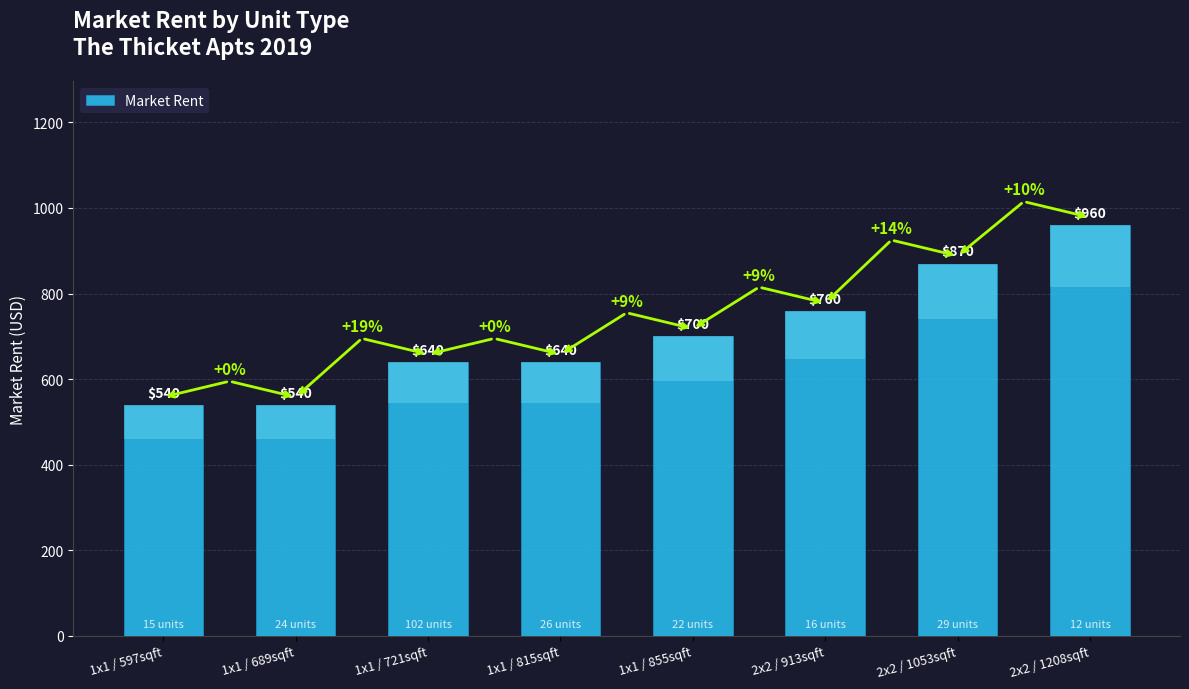

Reading left to right, what are all the values shown in this chart?

1x1 / 597sqft=540	1x1 / 689sqft=540	1x1 / 721sqft=640	1x1 / 815sqft=640	1x1 / 855sqft=700	2x2 / 913sqft=760	2x2 / 1053sqft=870	2x2 / 1208sqft=960